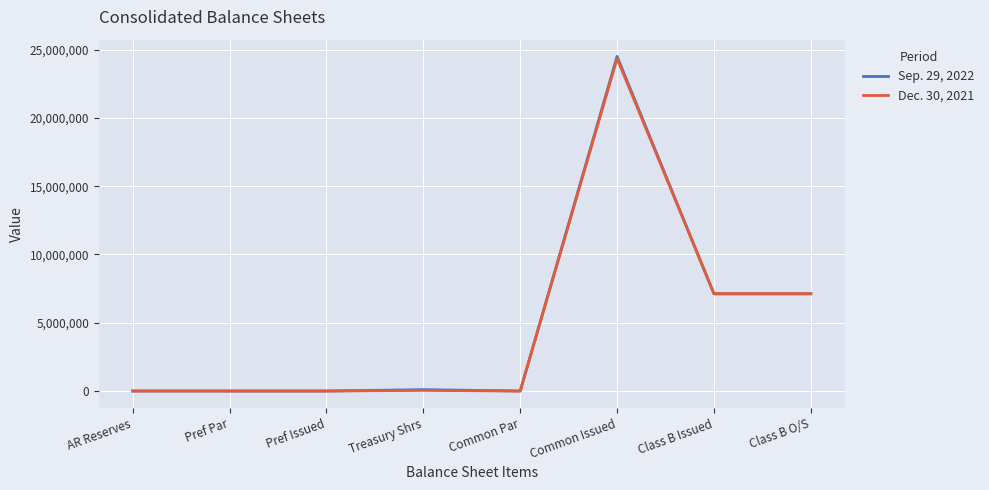

The value of Dec. 30, 2021 at Common Issued is 24345356. True or false?

True